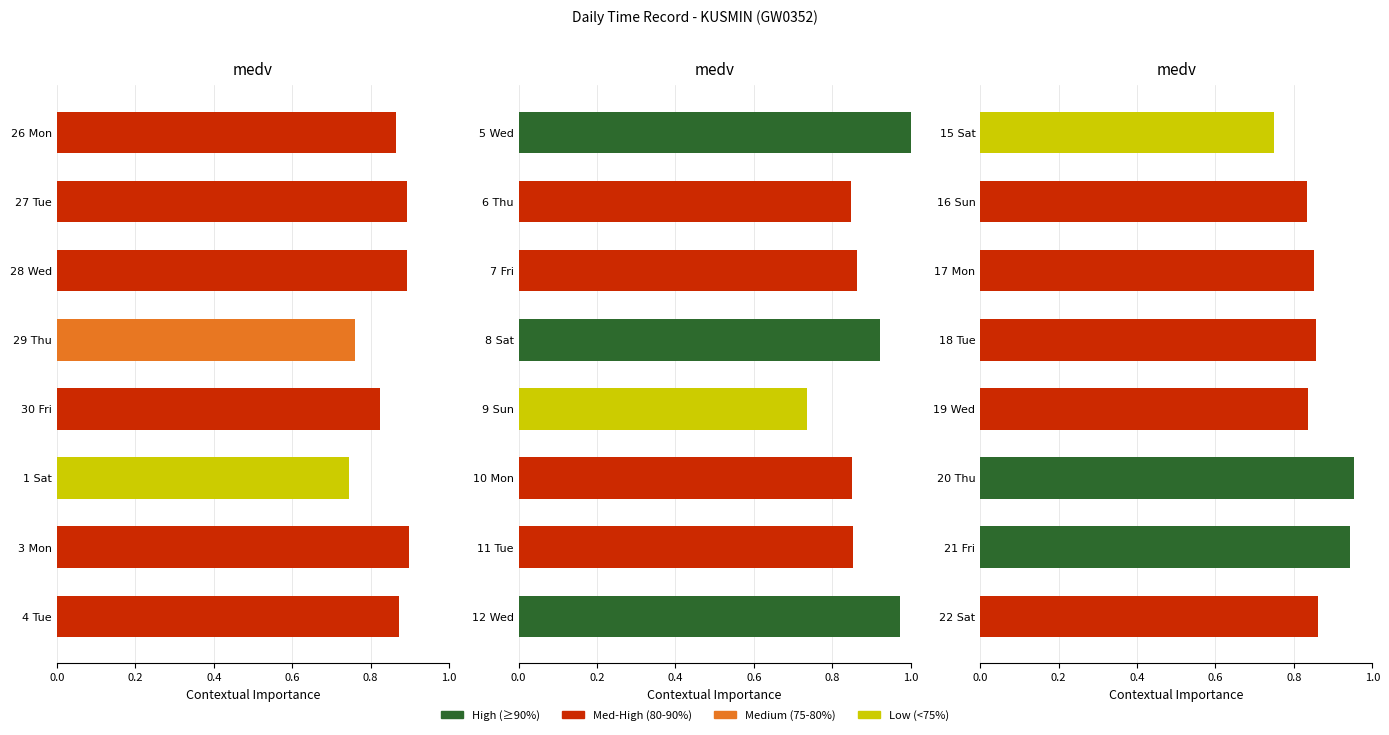

Does the chart contain stacked bars?

No